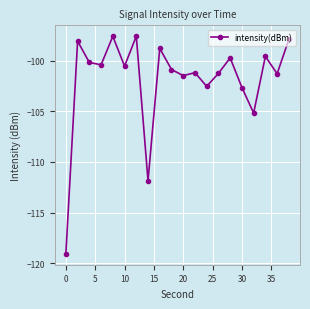

True or false: there are more than 1 points higher than both neighbors.

True